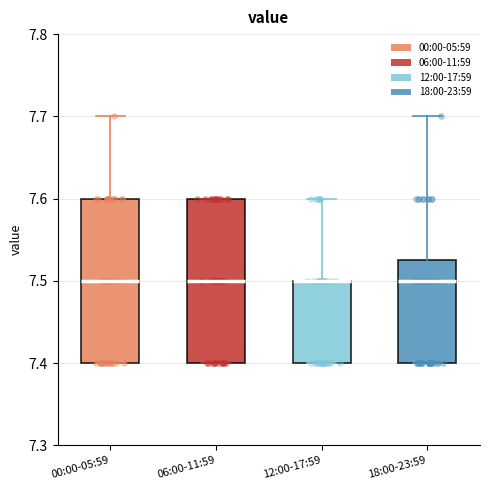

Where does the upper whisker of the box for 00:00-05:59 end on the y-axis? The values are not printed on the chart, so give them approximately, as read against the axis.

7.70